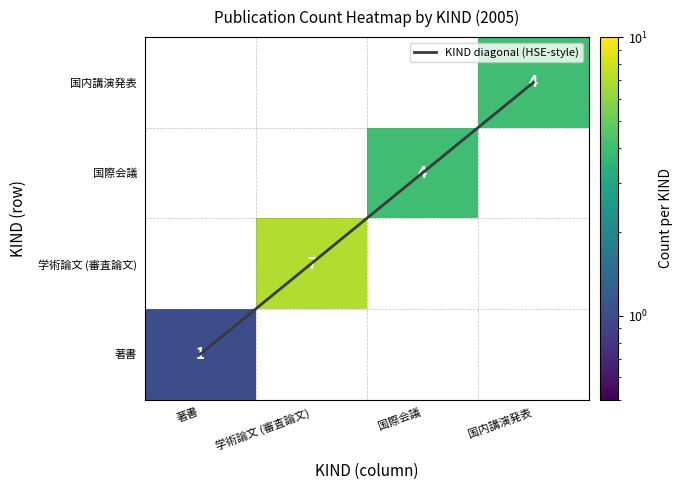

True or false: 学術論文 (審査論文) has a value of -3 at 国内講演発表.

False